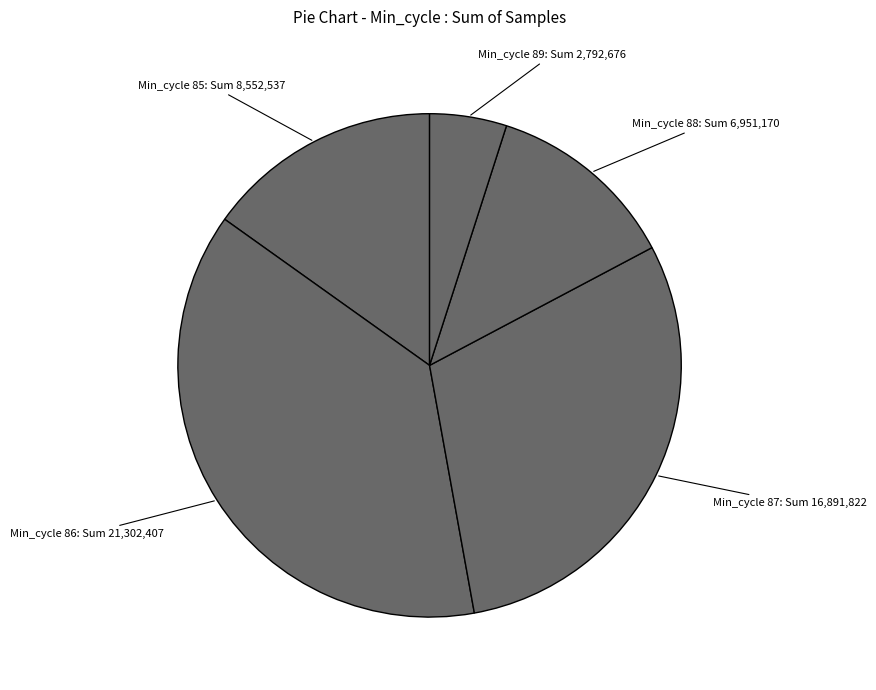

How many slices are in this pie chart?

5